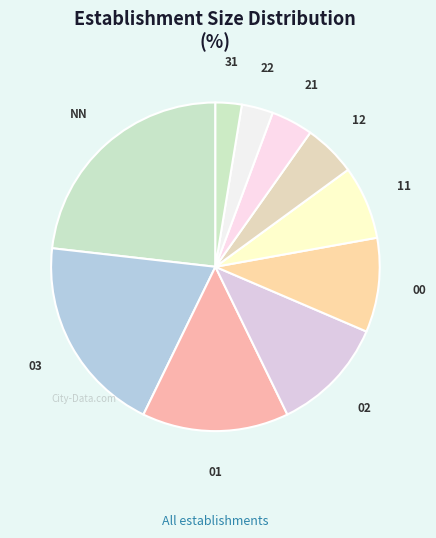

Approximately how many times larger is the value at 31 compared to 21?

0.6